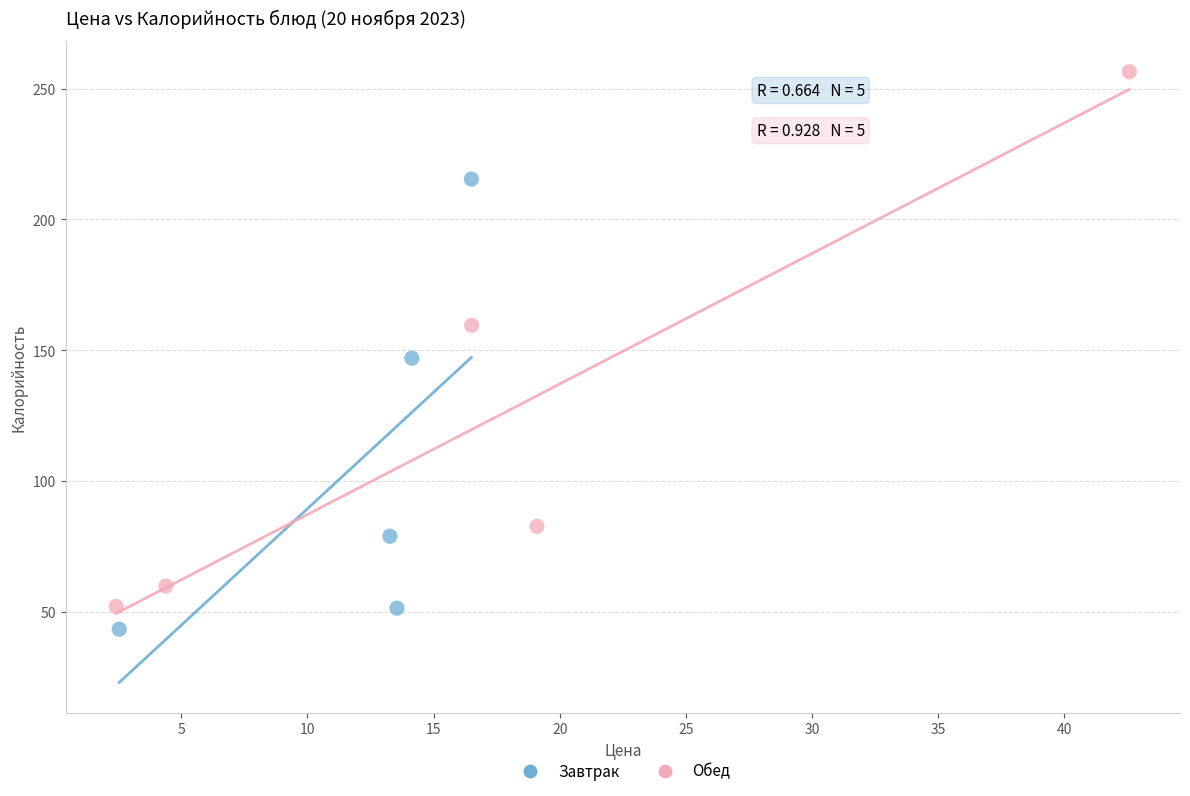

What are all the series names shown in the legend?

Завтрак, Обед